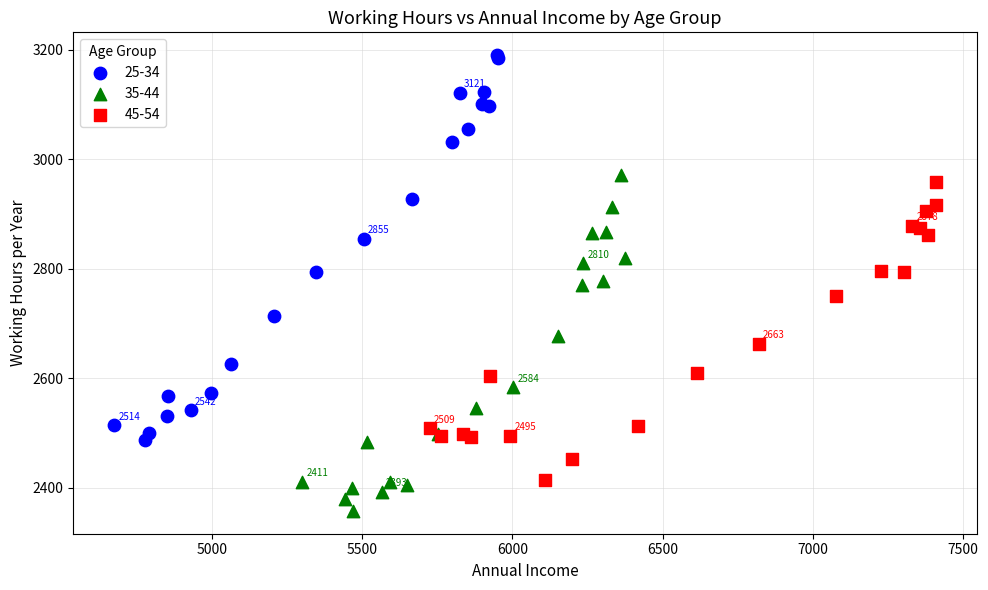

Which series reaches the minimum Y coordinate?

35-44